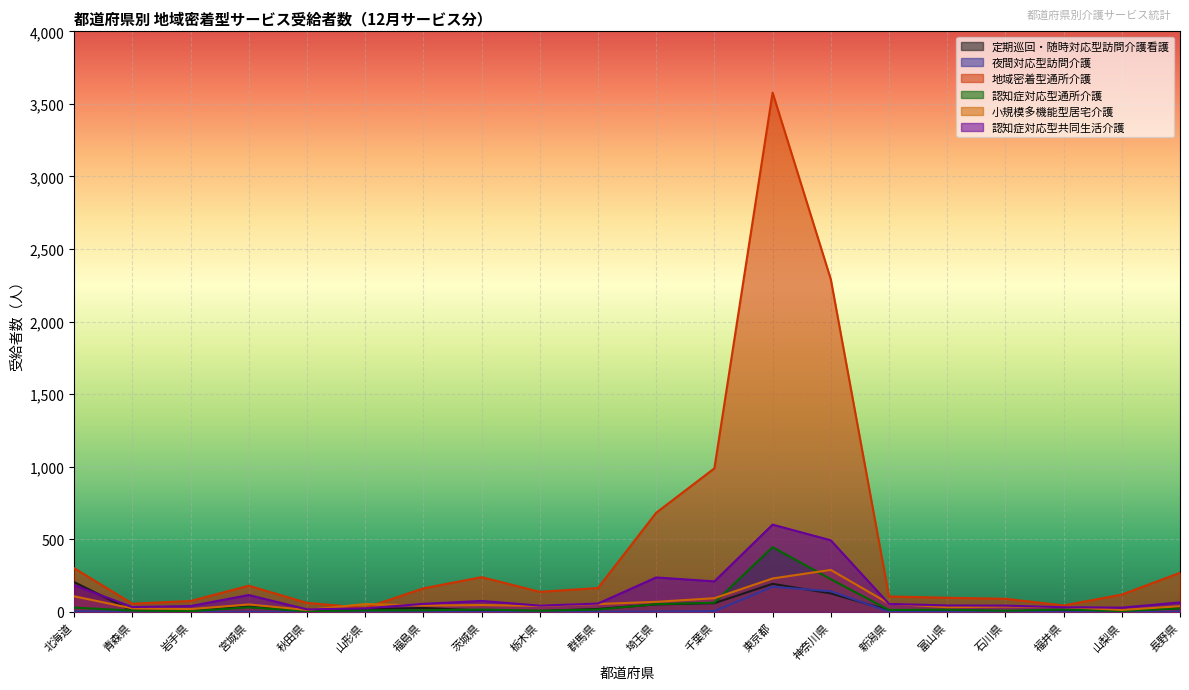

What is the value of the 認知症対応型共同生活介護 point at the 12th from the left?

210